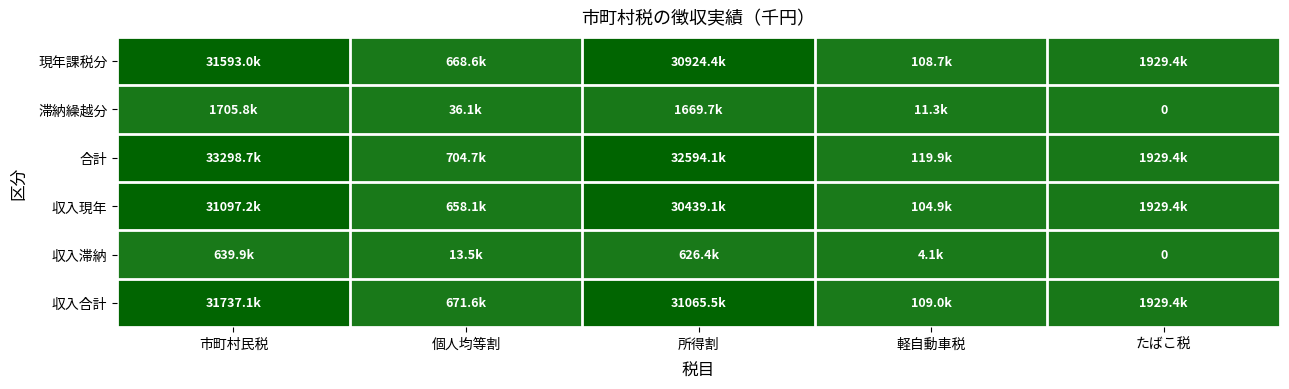

At how many categories does at least one series exceed 8055468?

2